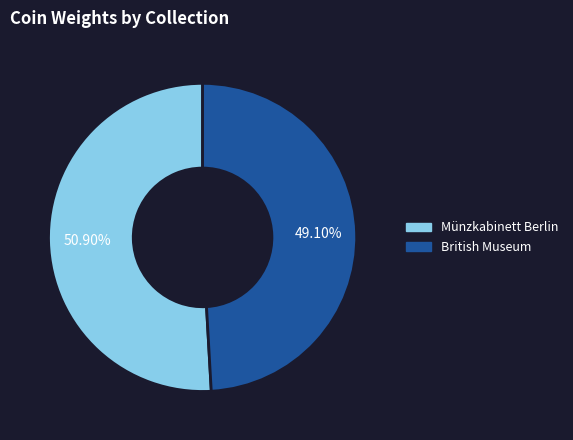

What percentage do Münzkabinett Berlin and British Museum together represent?

100.0%